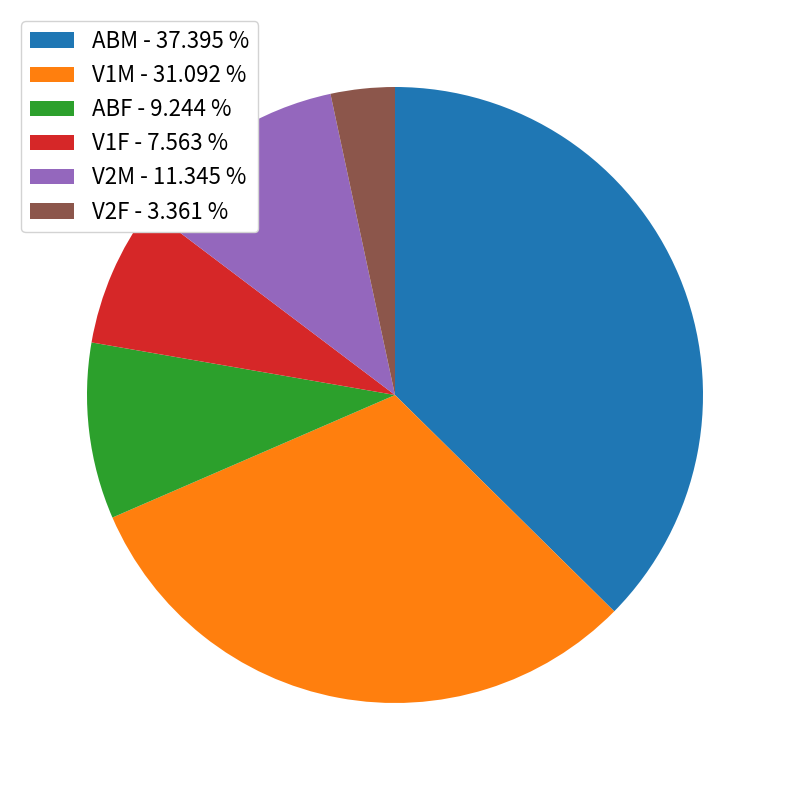

Is there a majority slice in this chart?

No